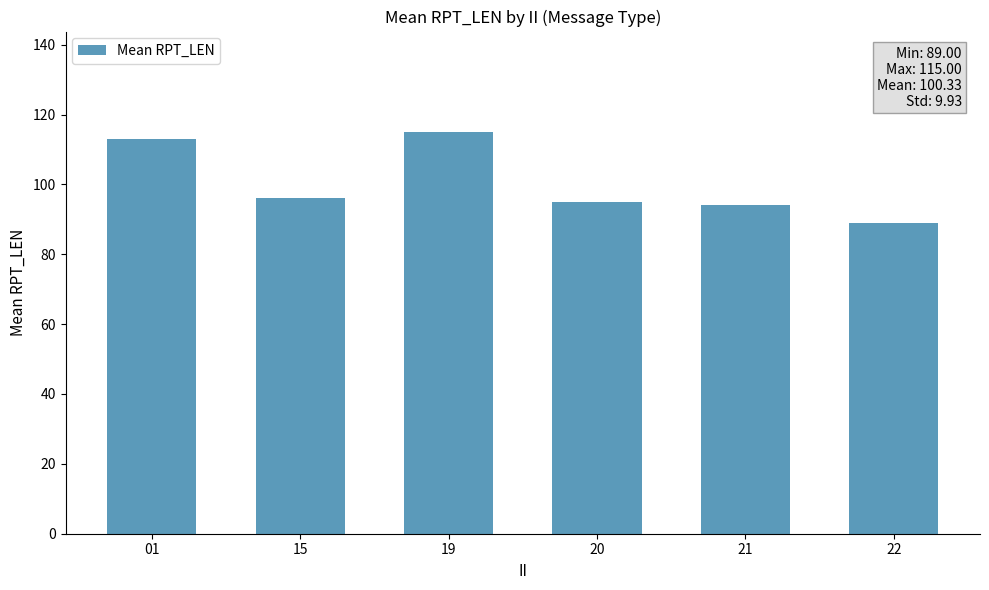

What is the change in value from 15 to 19?

+19